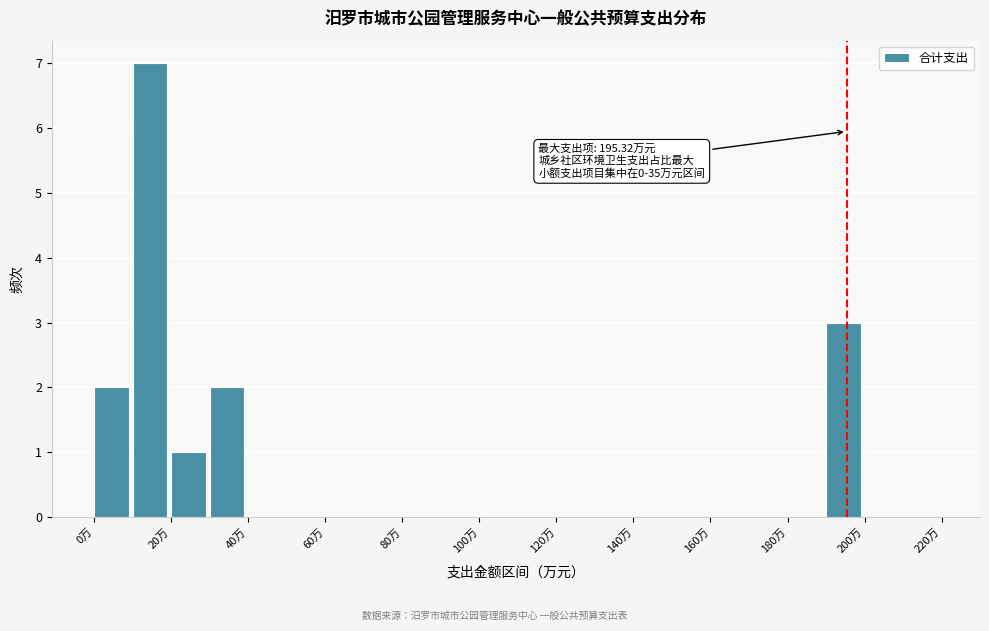

Over which range of the x-axis is the bar tallest?

10 to 20